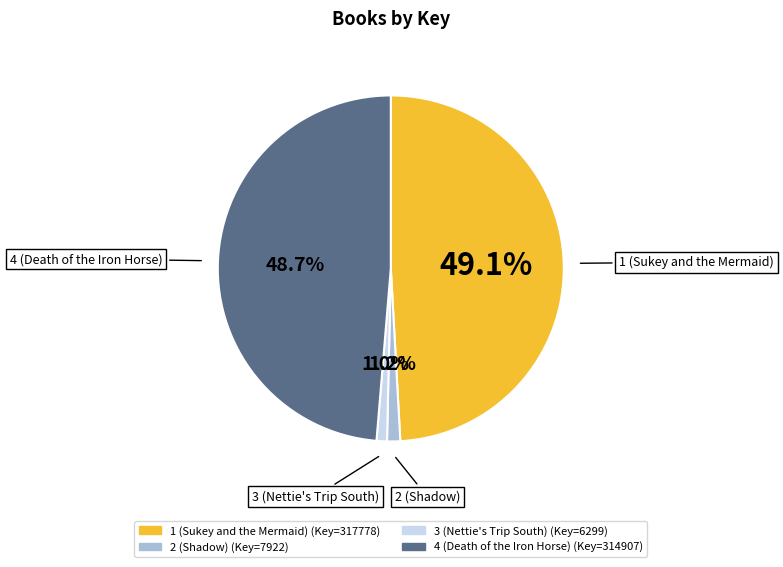

Approximately how many times larger is the value at 1 (Sukey and the Mermaid) compared to 4 (Death of the Iron Horse)?

1.0